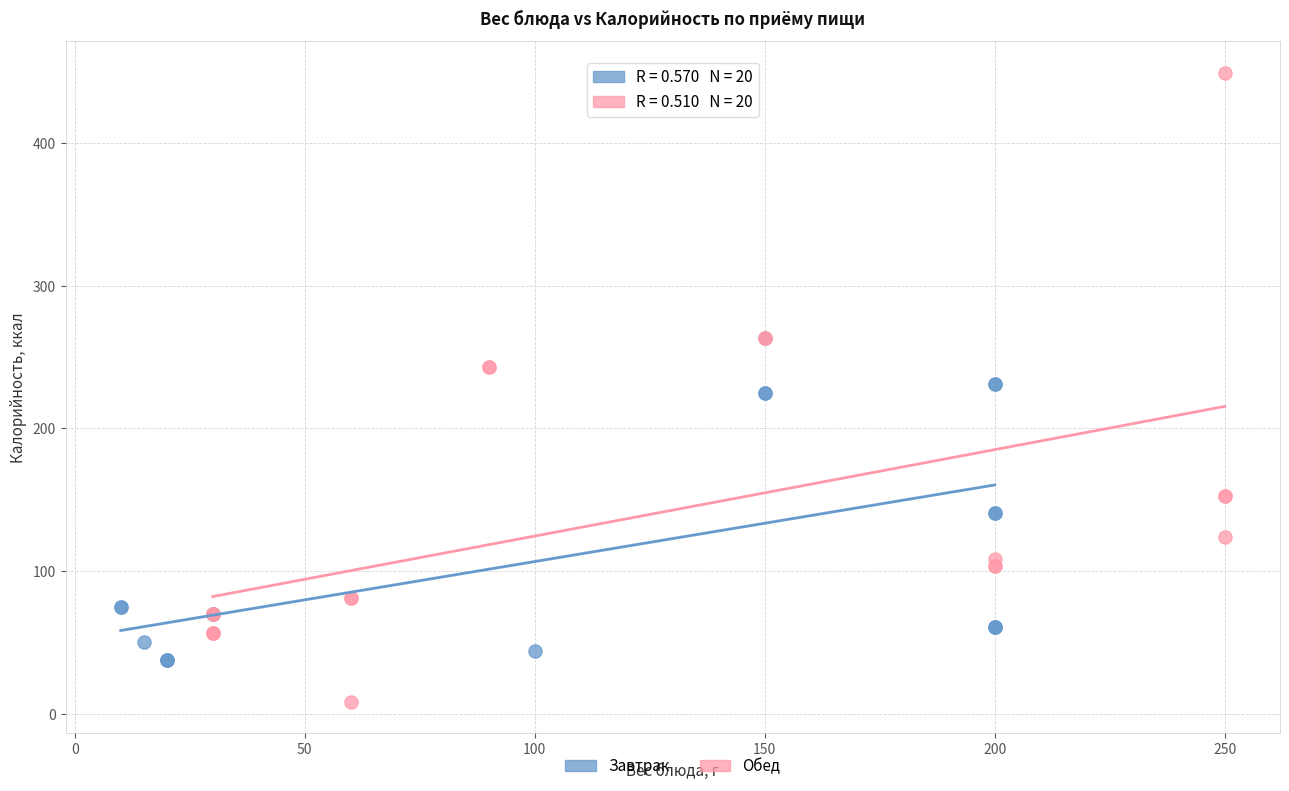

Which series reaches the minimum Y coordinate?

Обед